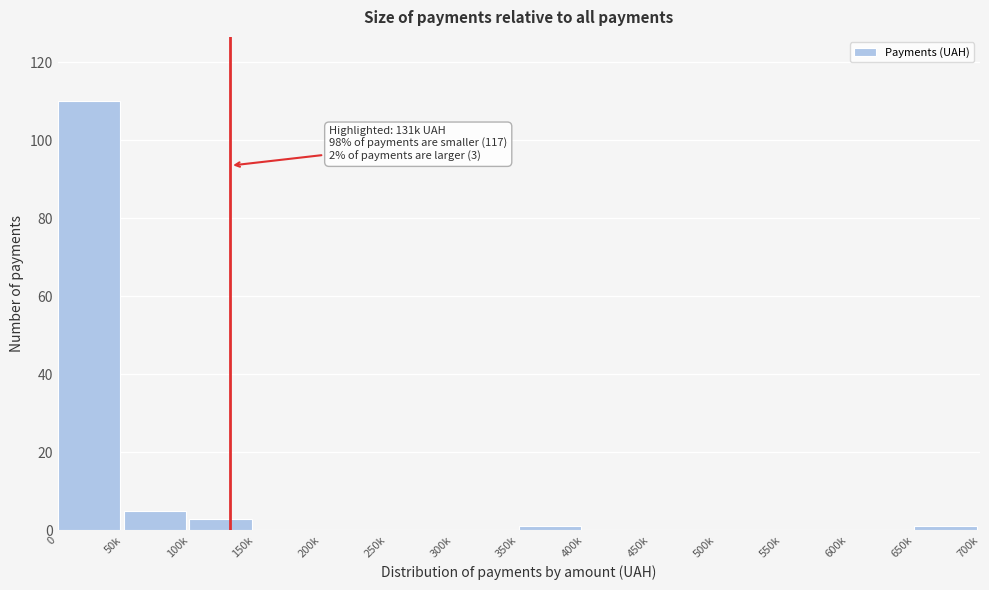

Reading left to right, extract all data points from this chart.

0=110	50k=5	100k=3	150k=0	200k=0	250k=0	300k=0	350k=1	400k=0	450k=0	500k=0	550k=0	600k=0	650k=1